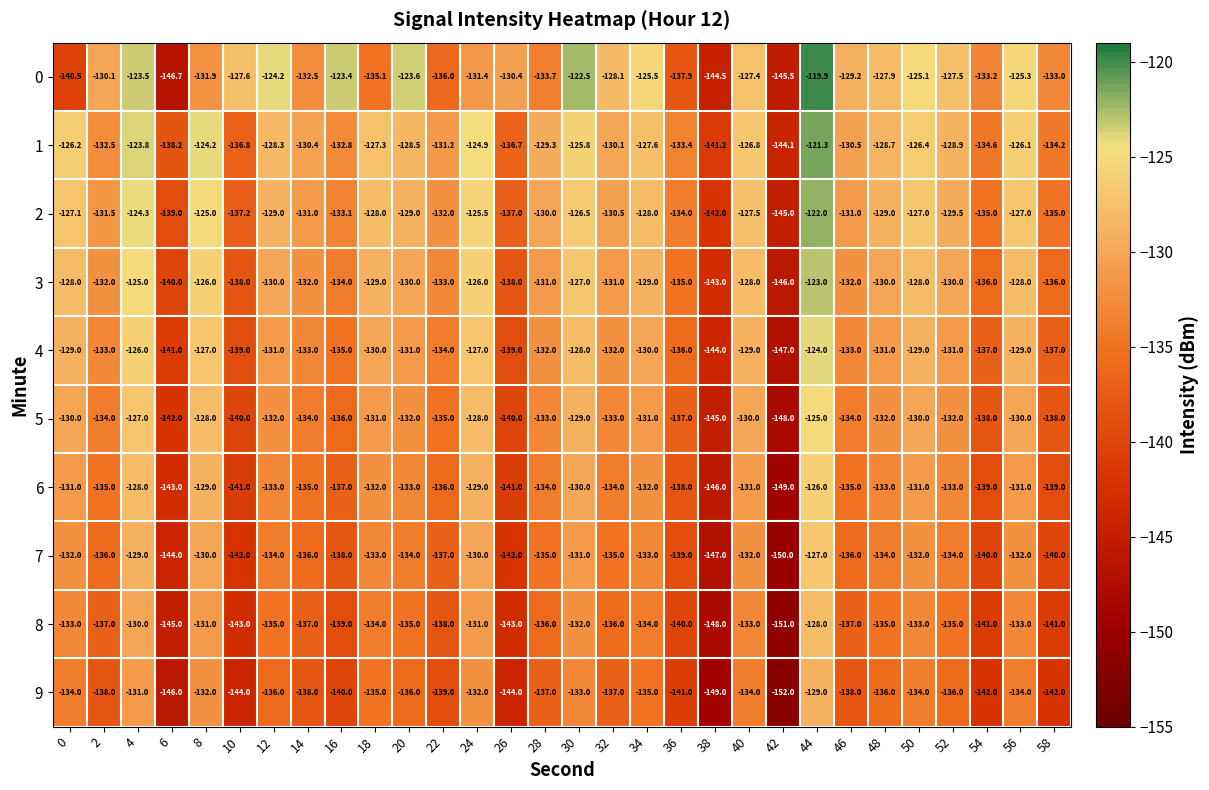

Count the number of categories in the chart.

30